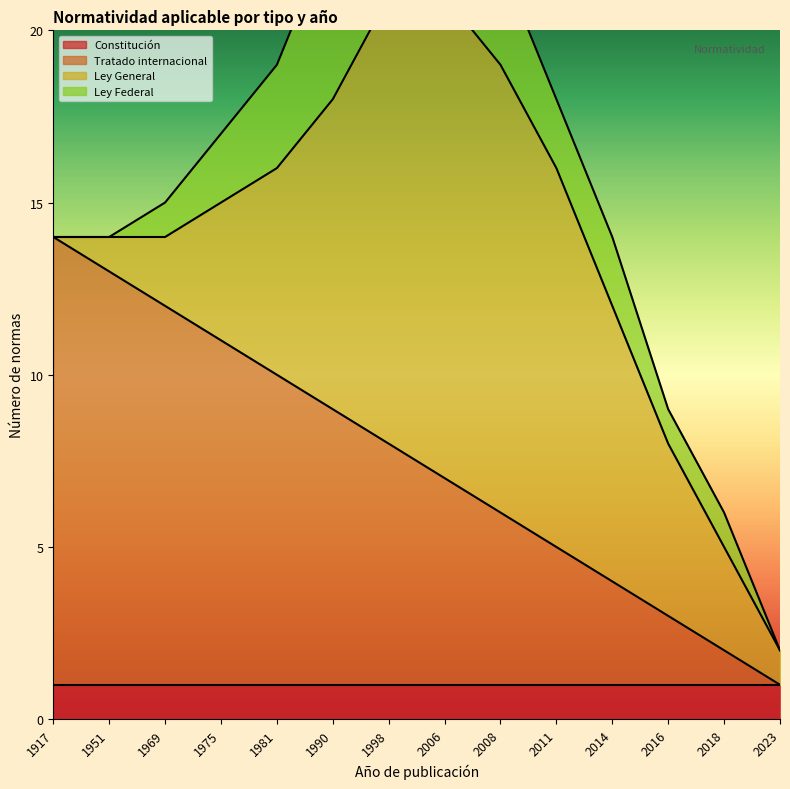

Is it true that Ley General equals 5 at 2016?

True